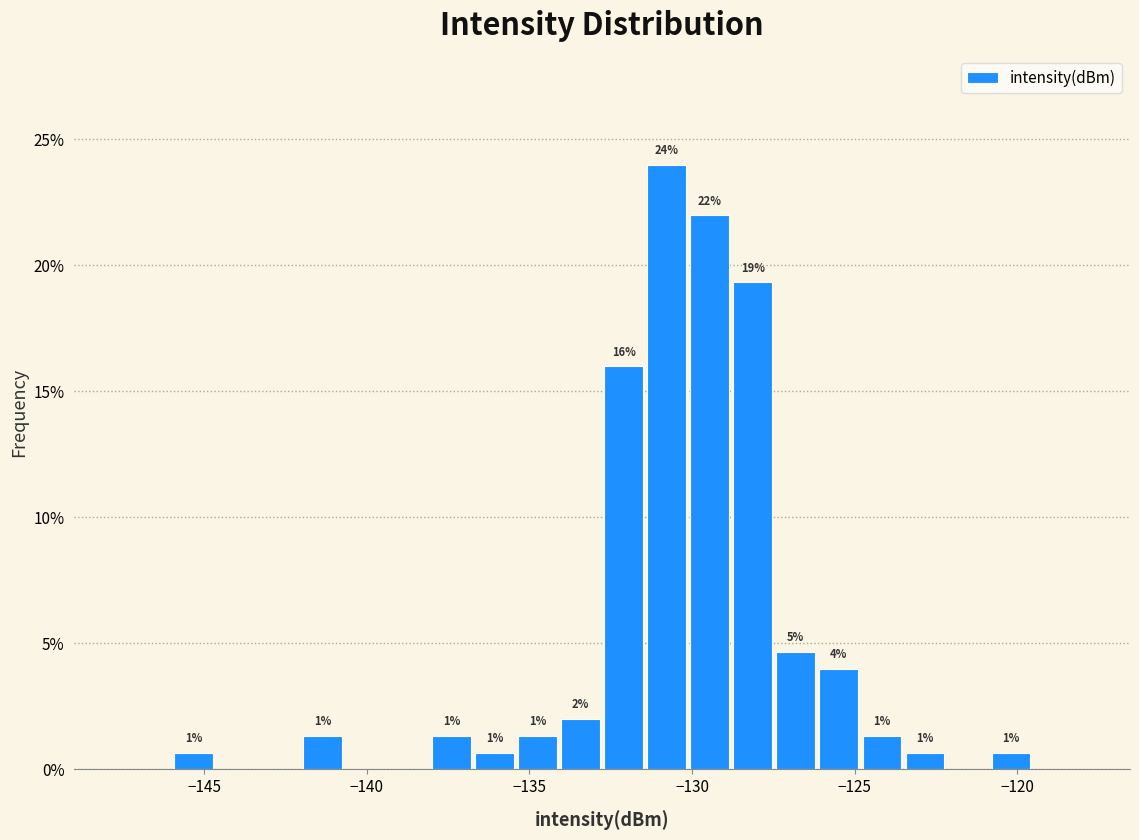

Around what value on the x-axis is the tallest bar? Give the approximate position of its centre, as read against the axis.

-131.0